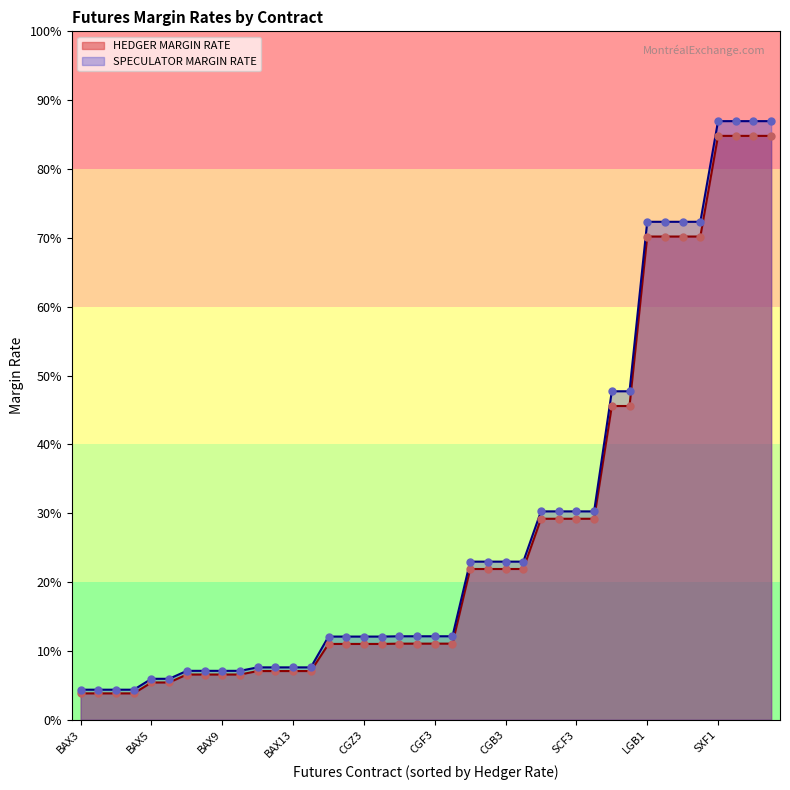

Does the chart have visible grid lines?

No